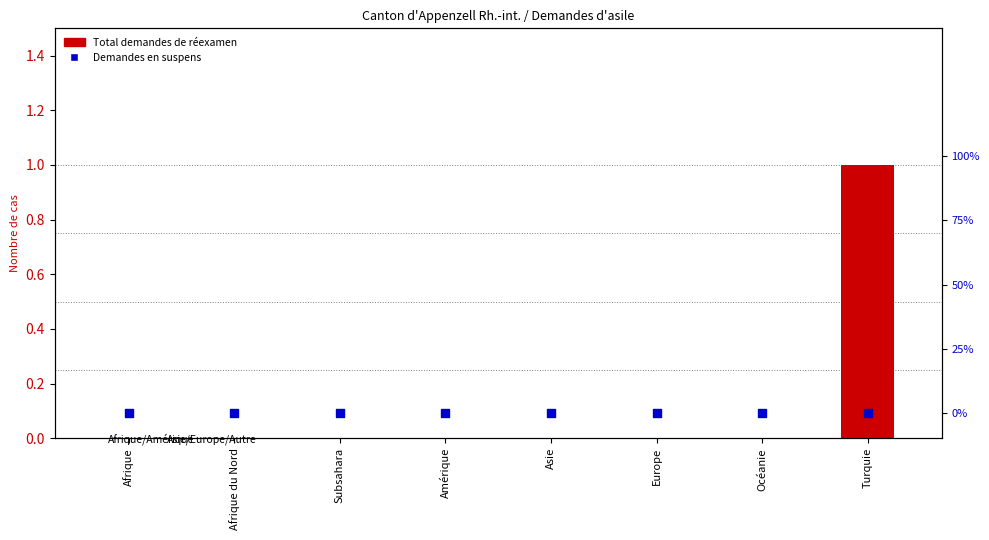

Is the value of Demandes en suspens at Afrique greater than the value of Total demandes de réexamen at Turquie?

No